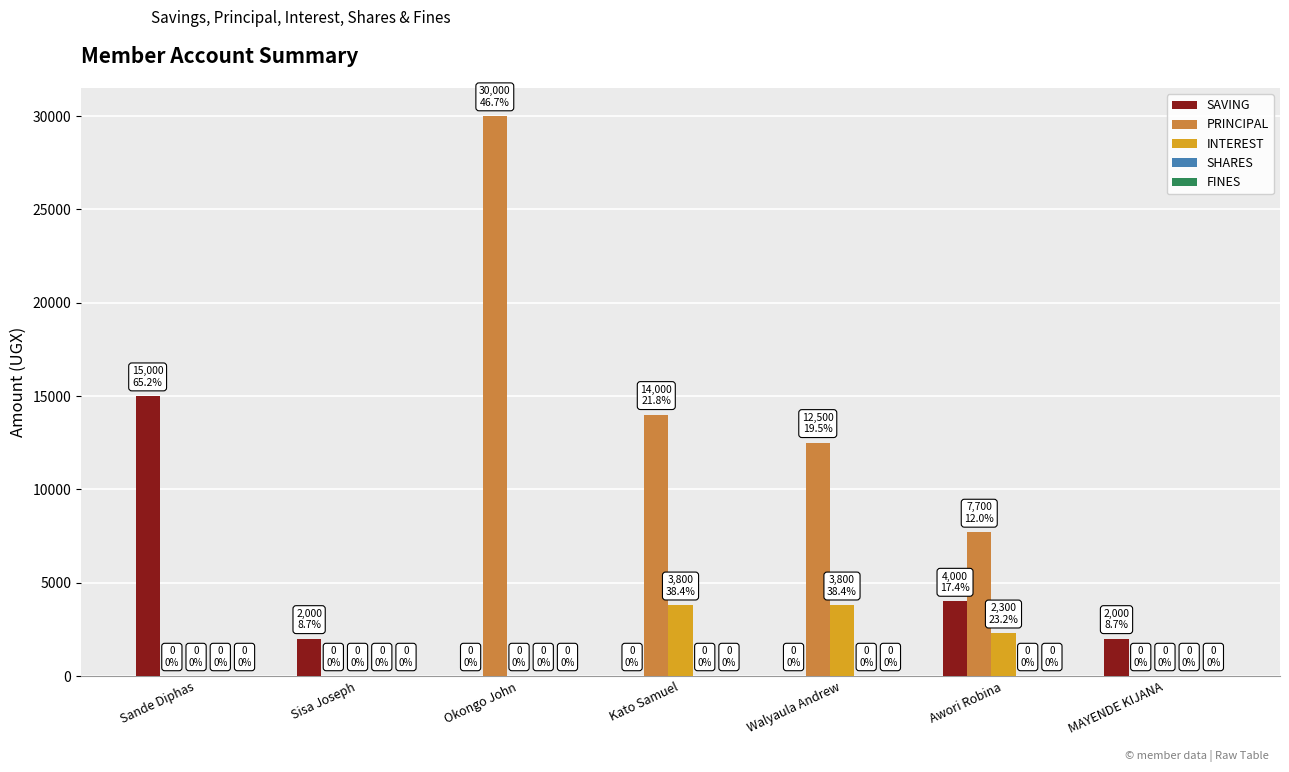

What is the total value across all series at Walyaula Andrew?

16300